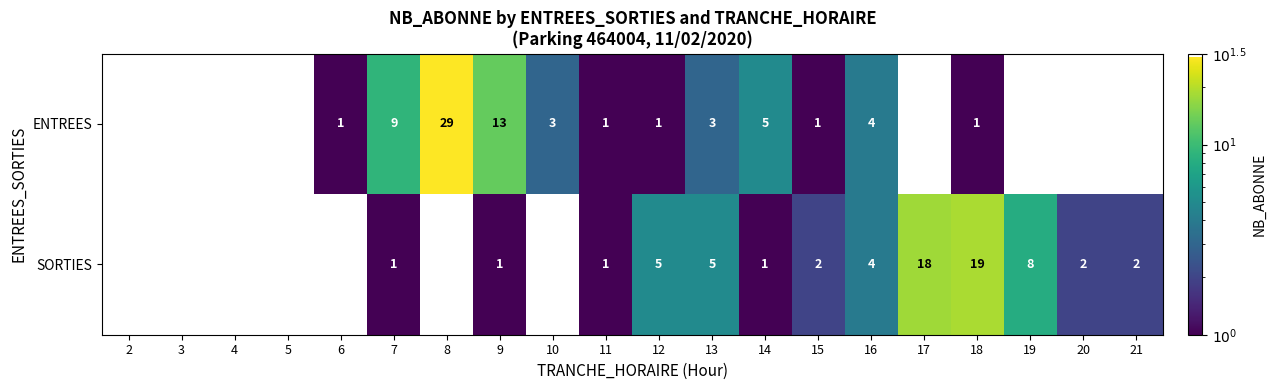

The SORTIES series shows 0 at 2. True or false?

True